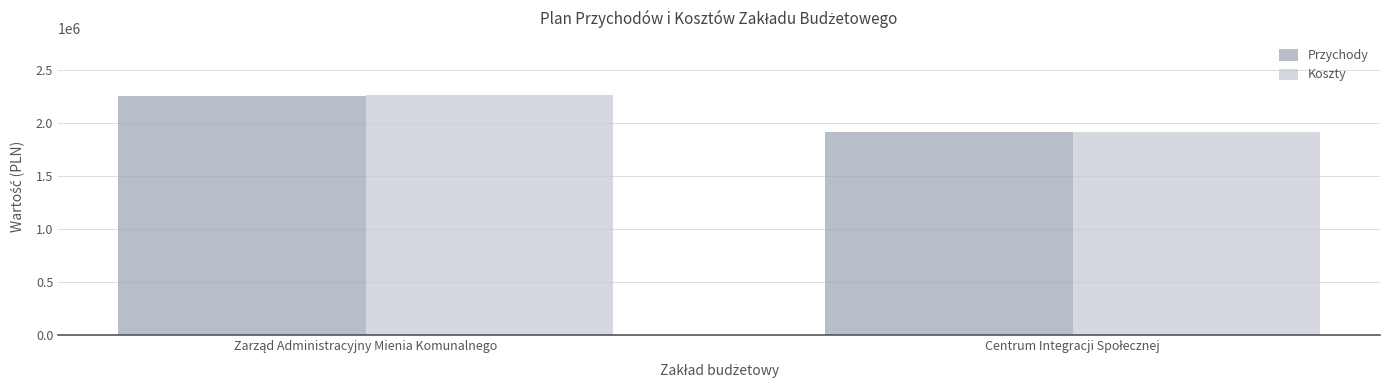

What is the average value of the Przychody series?

2087543.8